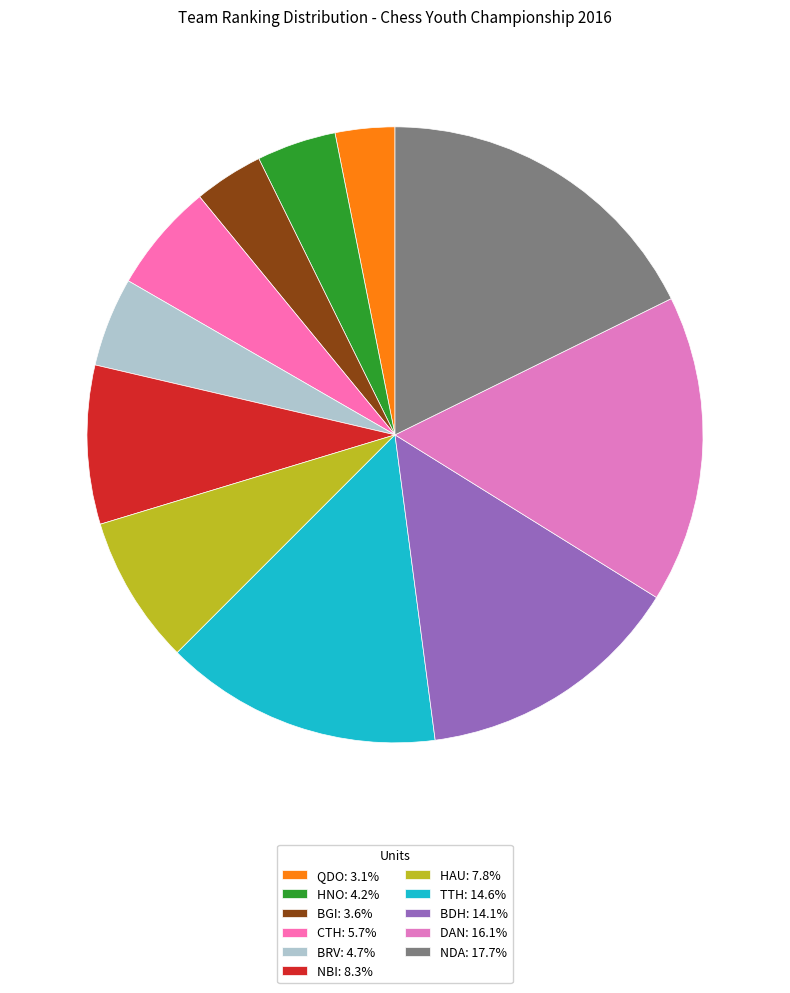

Which slice is the smallest?

QDO